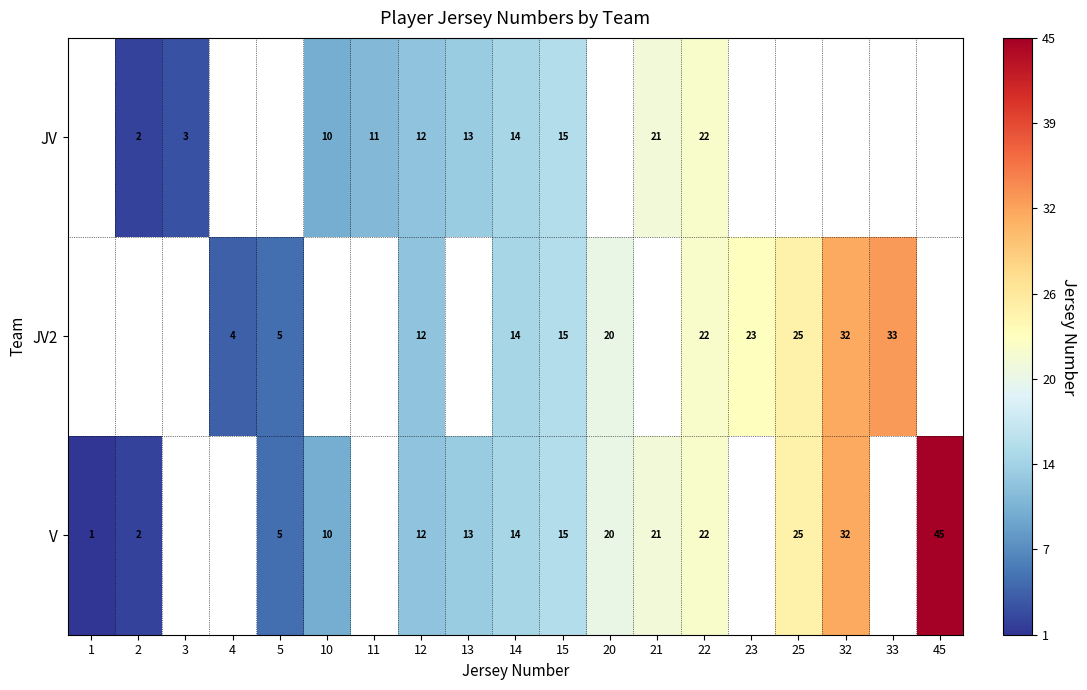

At which category is the sum across all series the highest?

22